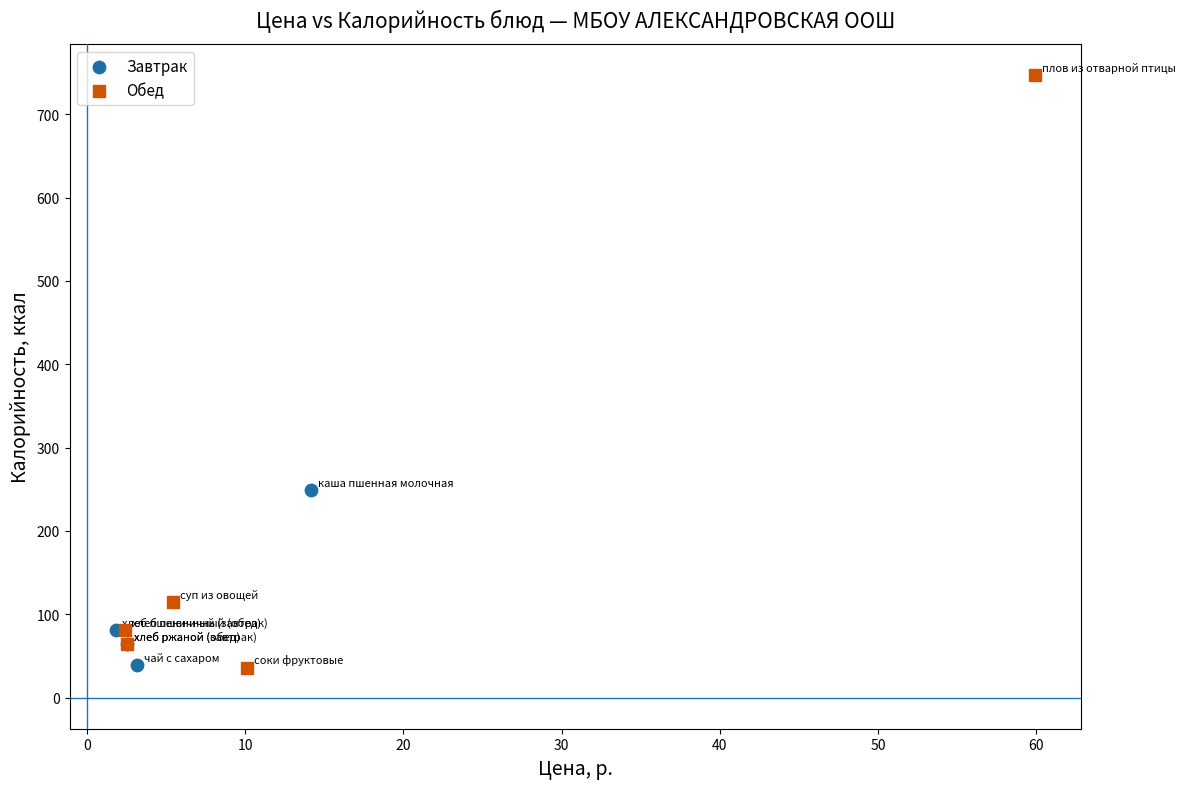

Which series reaches the maximum Y coordinate?

Обед